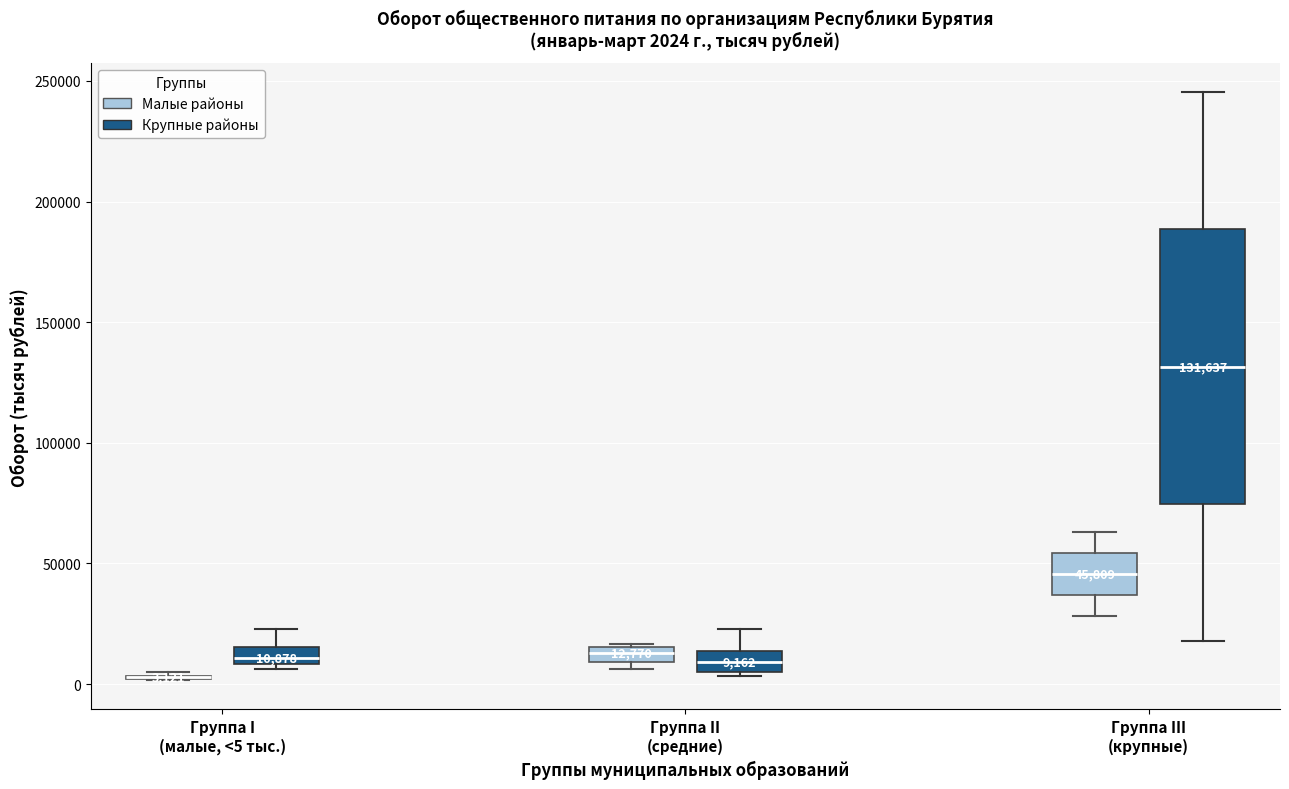

Which box is the tallest, from its lower edge to its upper edge?

Группа III (крупные) (Крупные районы)